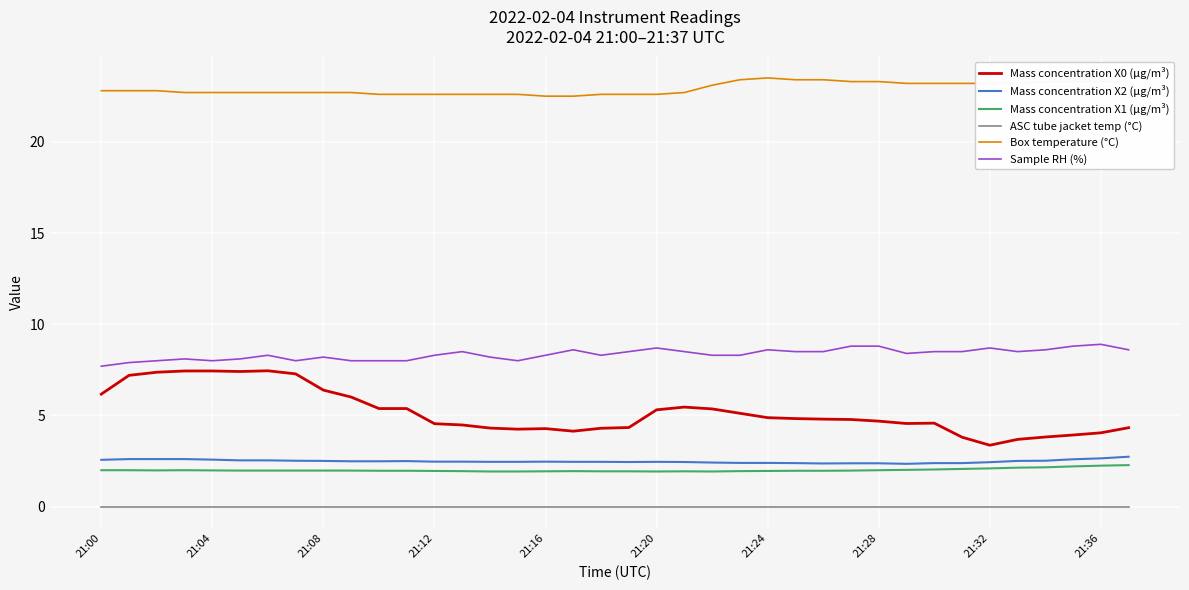

How many Mass concentration X2 (μg/m³) values are between 2 and 3?

38